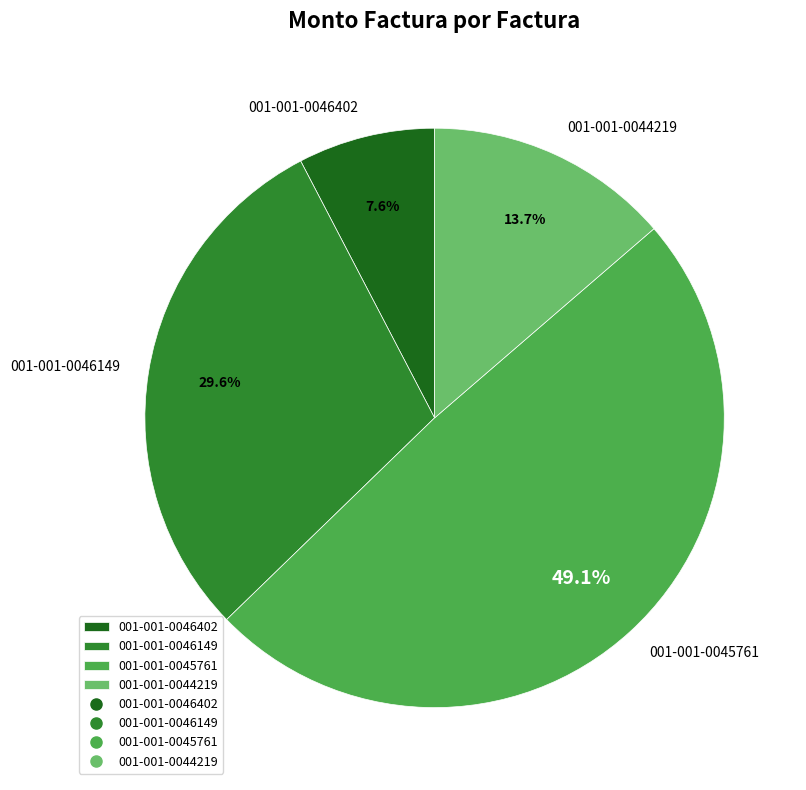

To the nearest percent, what portion does 001-001-0046402 represent?

8%